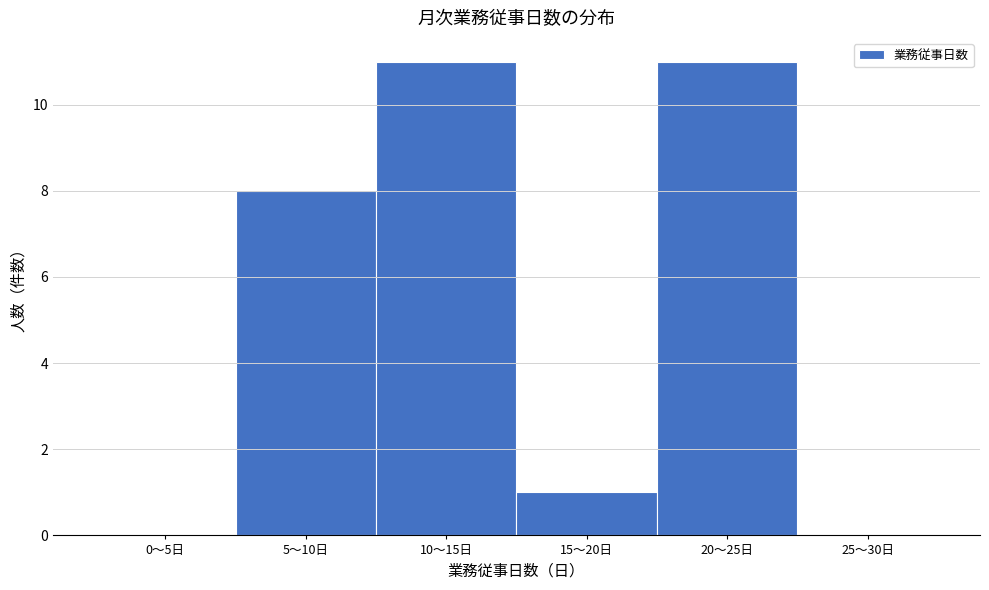

Reading left to right, transcribe all the data shown in this chart.

0〜5日=0	5〜10日=8	10〜15日=11	15〜20日=1	20〜25日=11	25〜30日=0